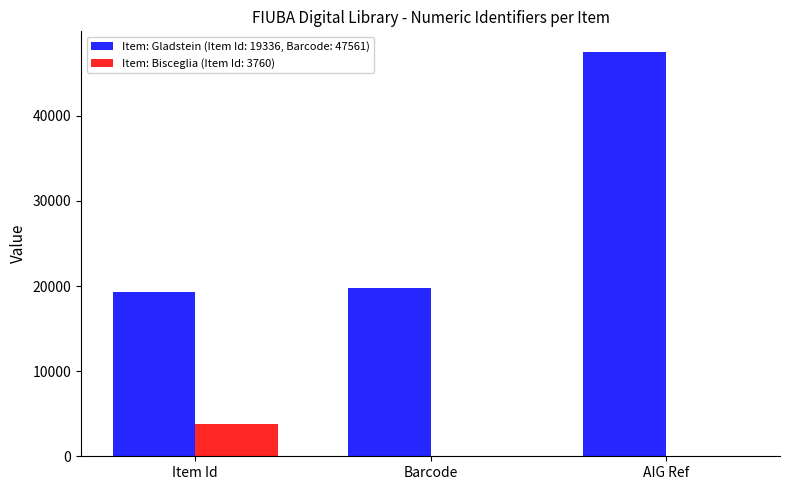

Which label corresponds to the largest value in the chart?

AIG Ref